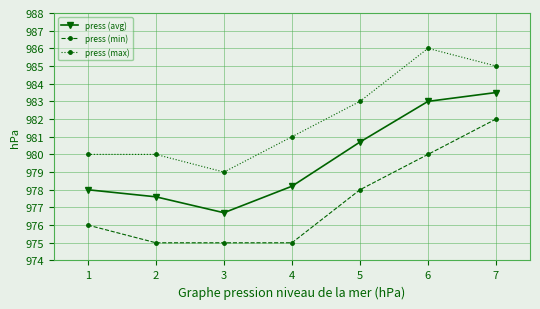

What is the difference between the highest and lowest values at 3?

4.0